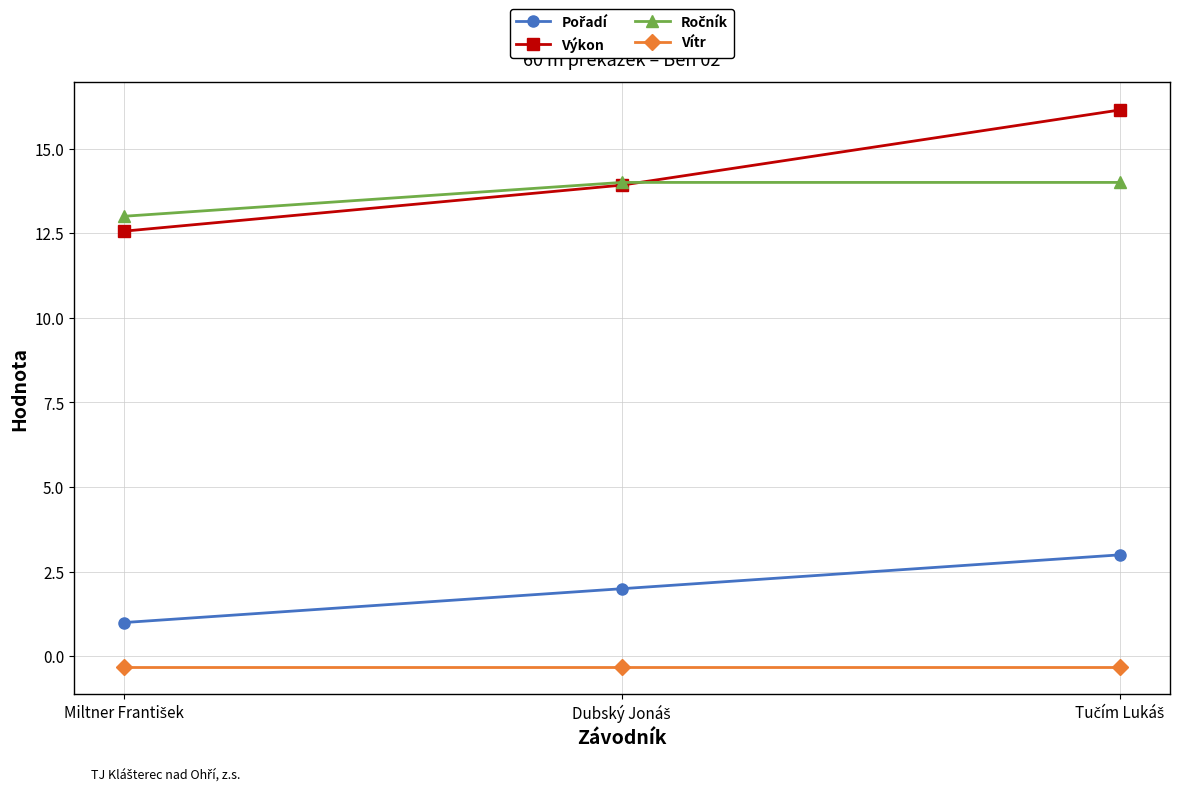

Which series has the largest range (max minus min)?

Výkon